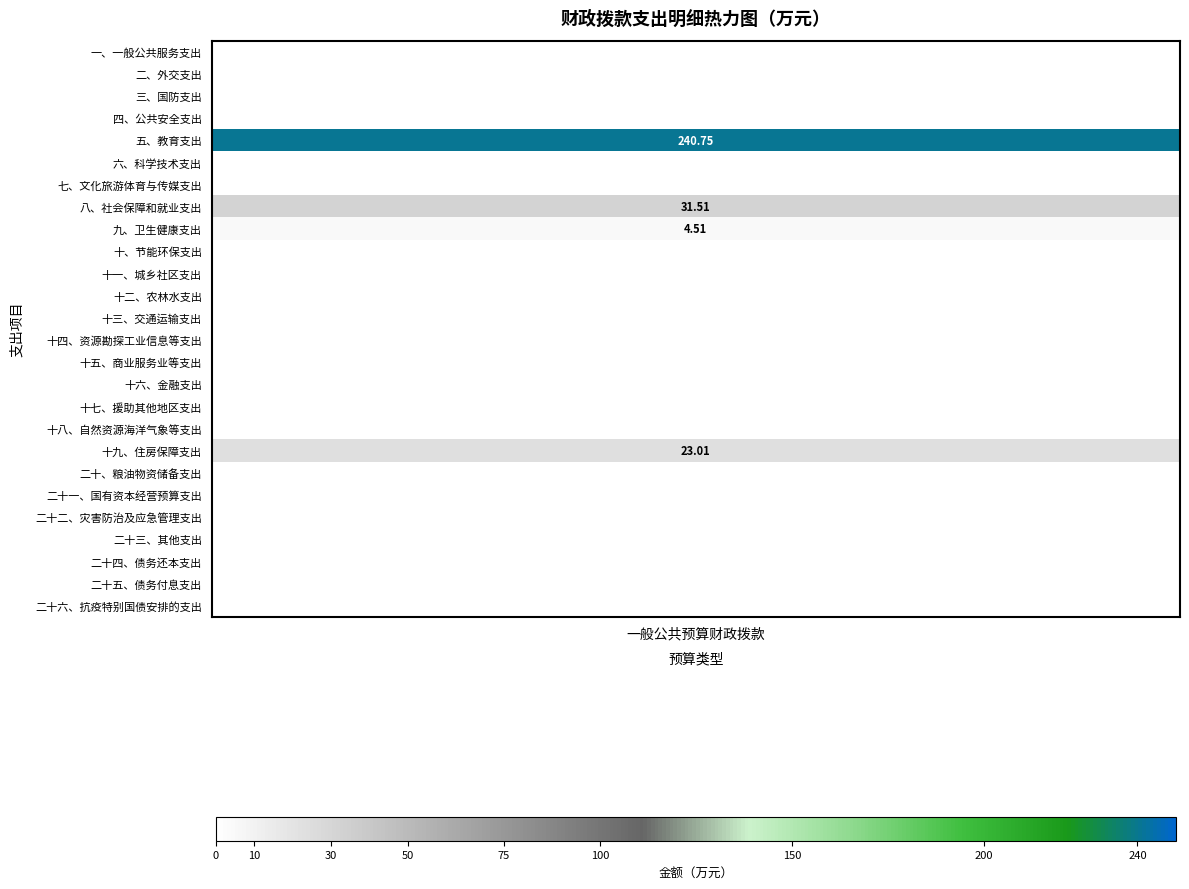

How many positive values are there?

4